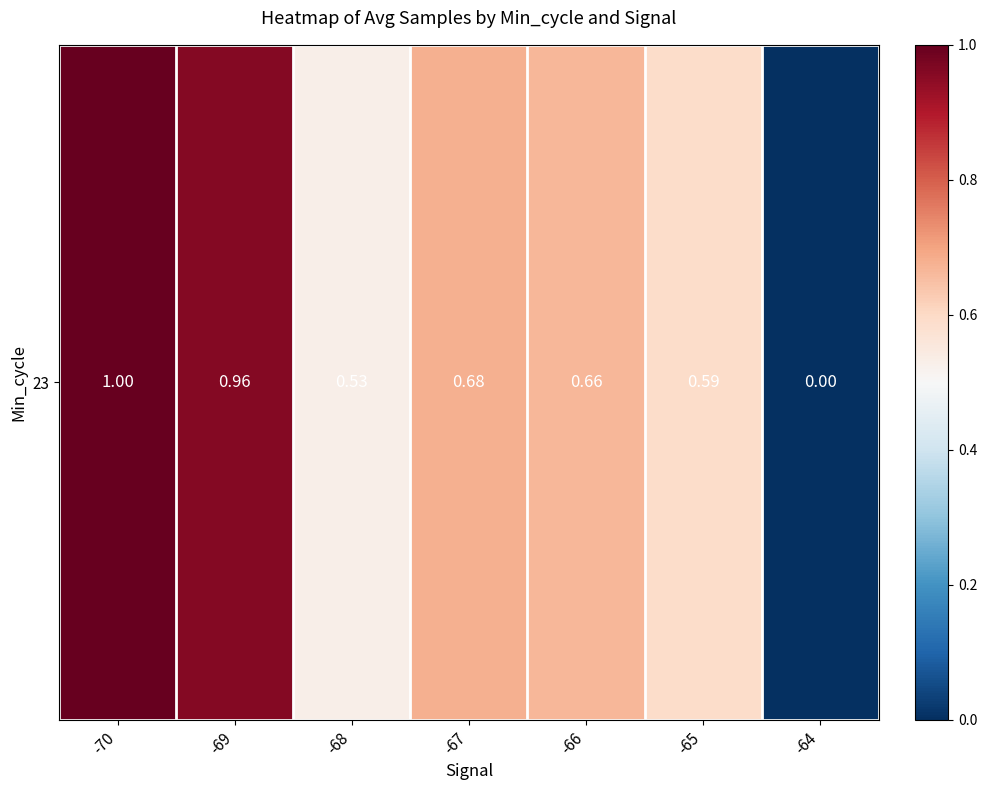

Which has a higher value, -69 or -67?

-69